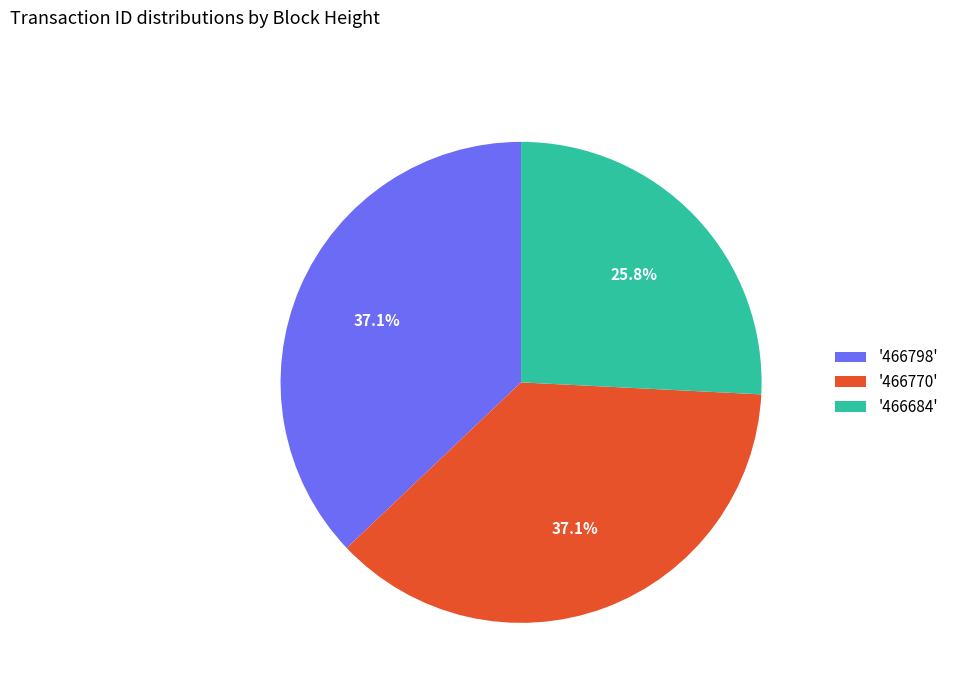

What is the ratio of the value at '466798' to the value at '466684'?

1.4